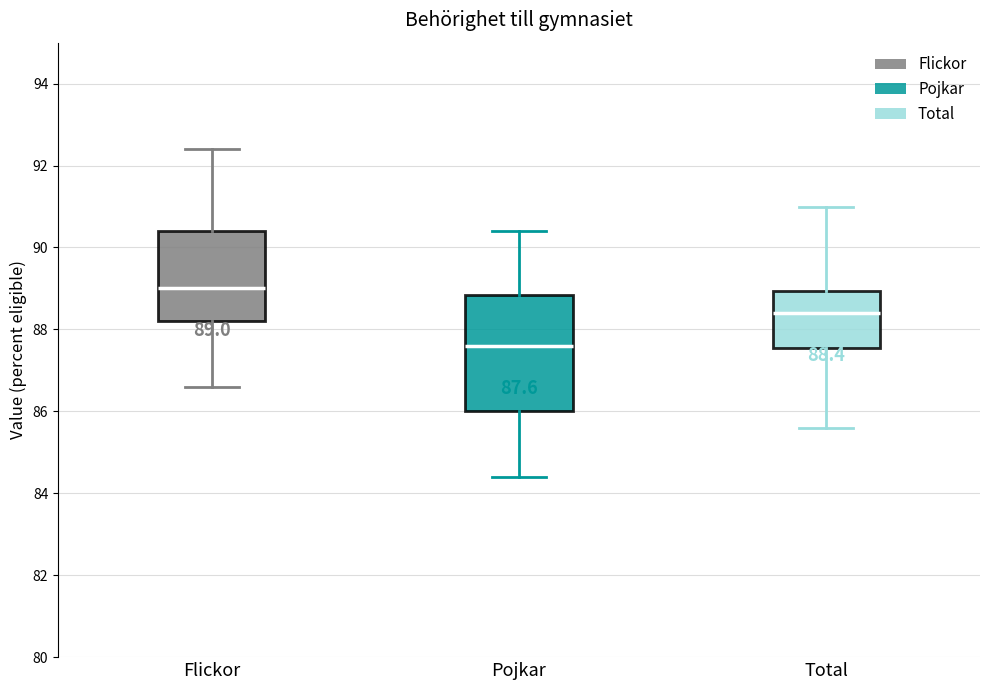

Which box has the highest median line?

Flickor